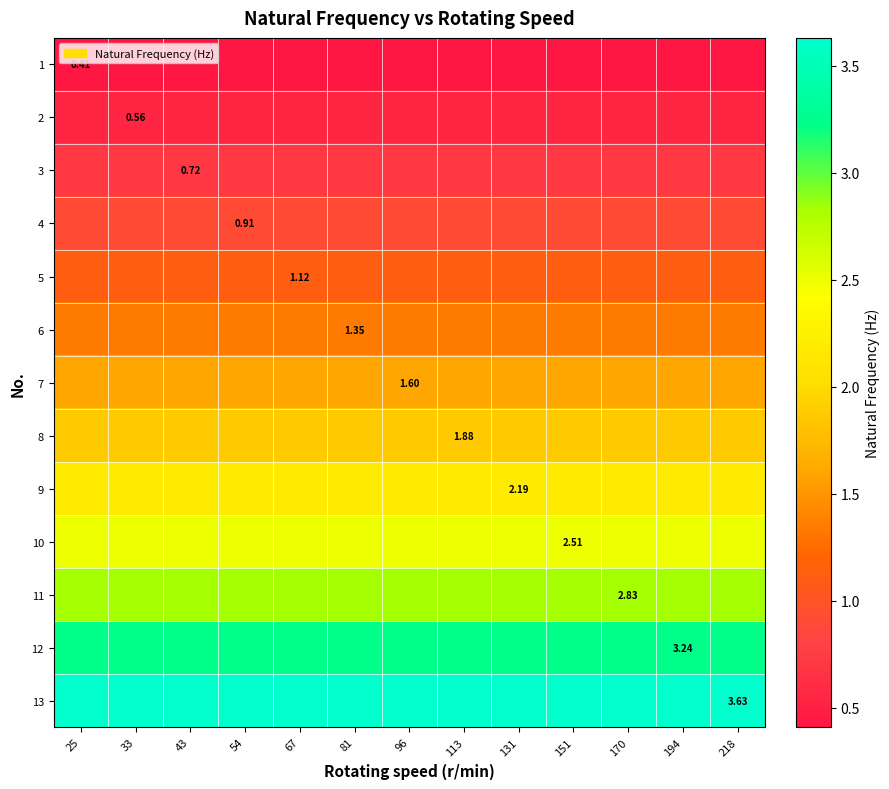

Rank the series at 131 from lowest to highest value.

1, 2, 3, 4, 5, 6, 7, 8, 9, 10, 11, 12, 13